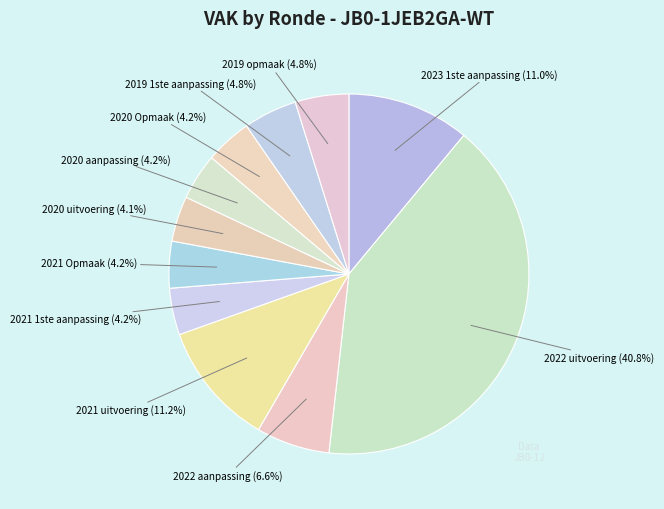

How many slices are in this pie chart?

11